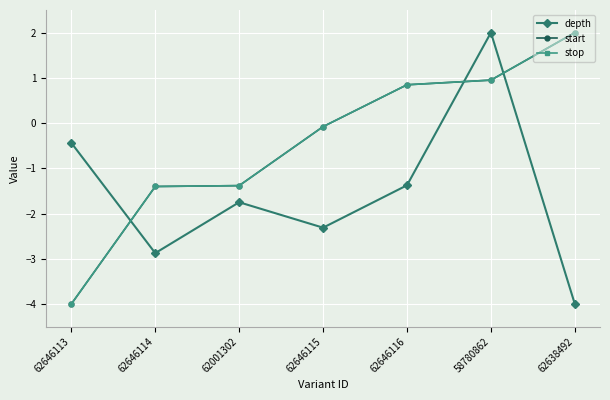

True or false: stop has more than 0 points higher than both neighbors.

False